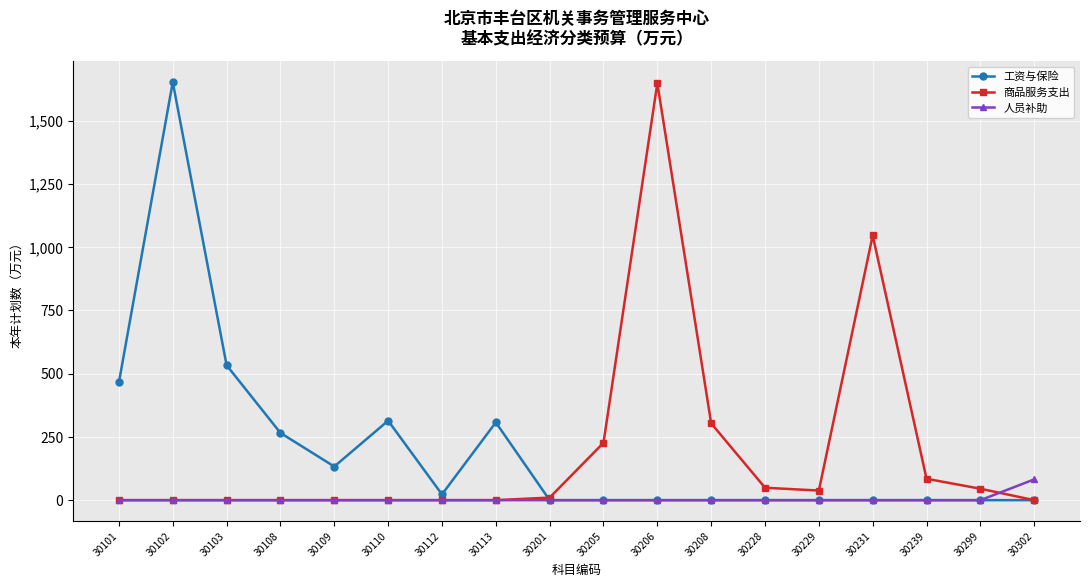

What is the maximum value for 商品服务支出?

1647.3